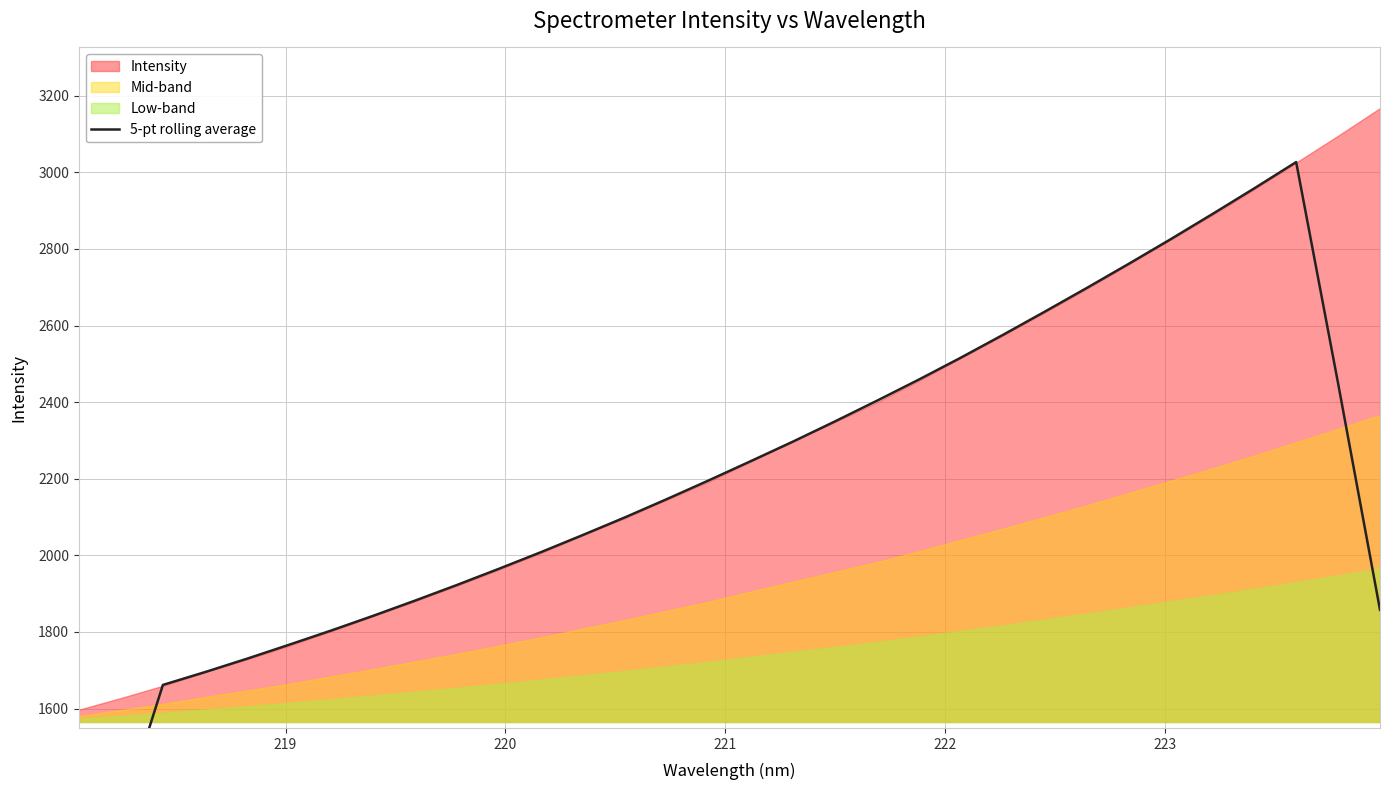

Reading left to right, what are all the values shown in this chart?

976.8	1315.9	1661.7	1695.2	1730.1	1766.5	1803.5	1842.0	1881.8	1922.7	1965.0	2008.4	2053.3	2099.2	2147.0	2195.9	2246.1	2296.8	2349.5	2403.5	2458.8	2516.0	2575.2	2636.0	2697.7	2760.7	2825.1	2891.0	2958.2	3026.9	2449.1	1857.9